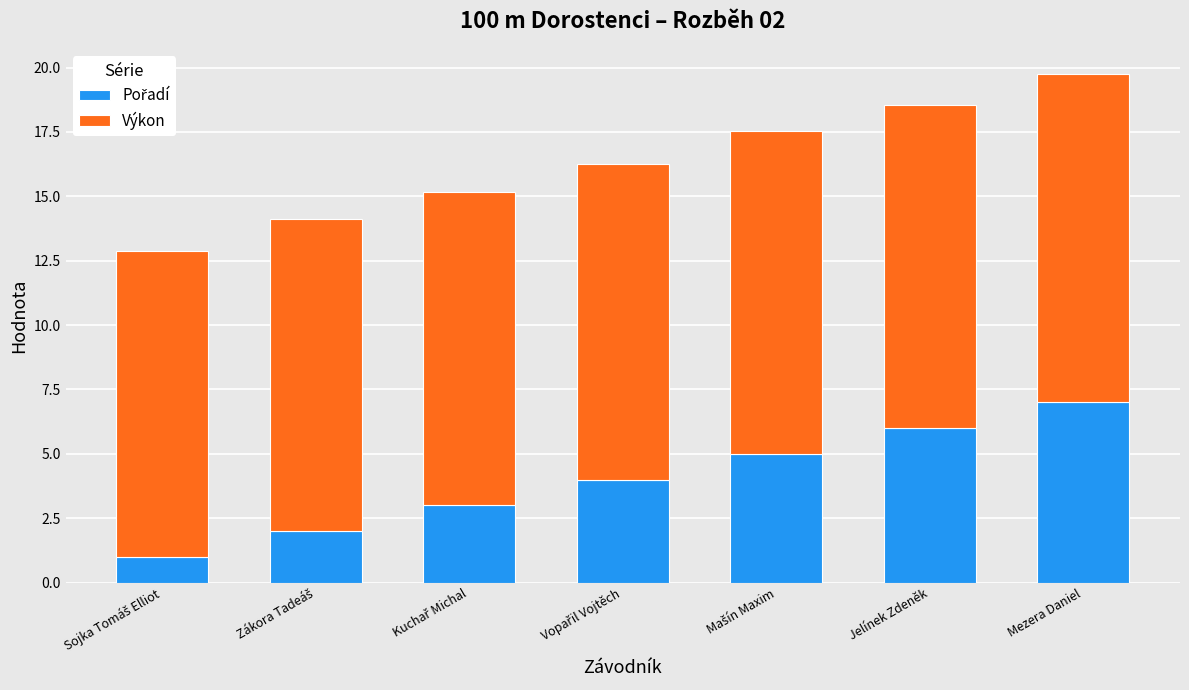

How many bars are there in total?

7